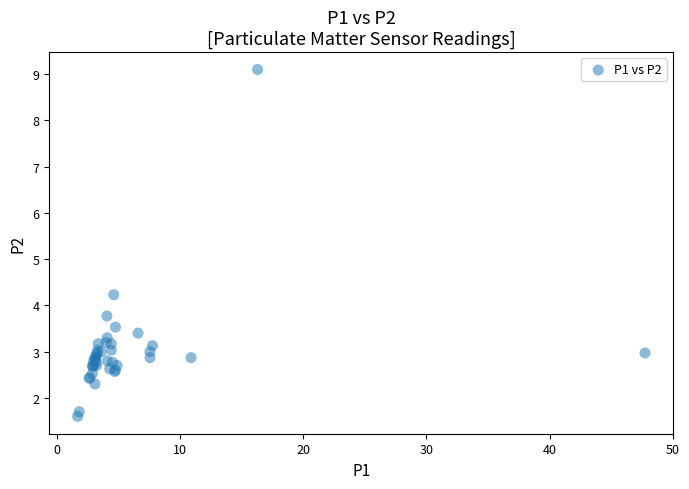

What Y value in the scatter plot is closest to 5?

4.2